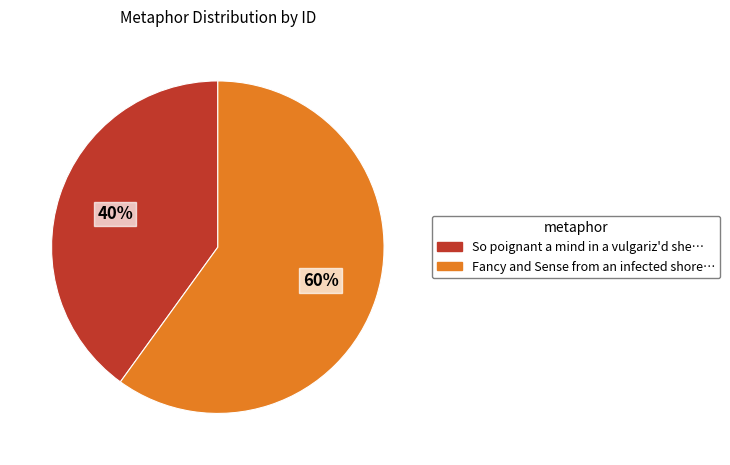

Which has a higher value, So poignant a mind in a vulgariz'd she… or Fancy and Sense from an infected shore…?

Fancy and Sense from an infected shore…